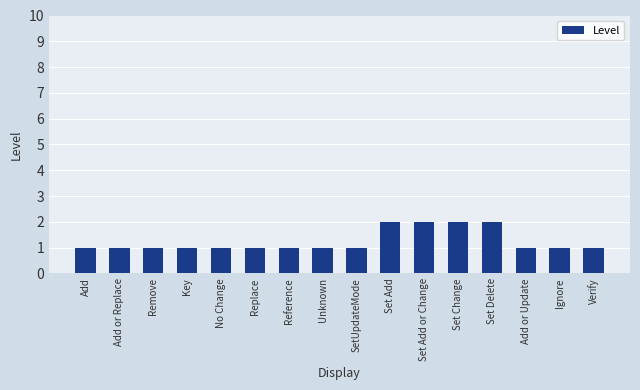

What is the difference between the maximum and minimum values?

1